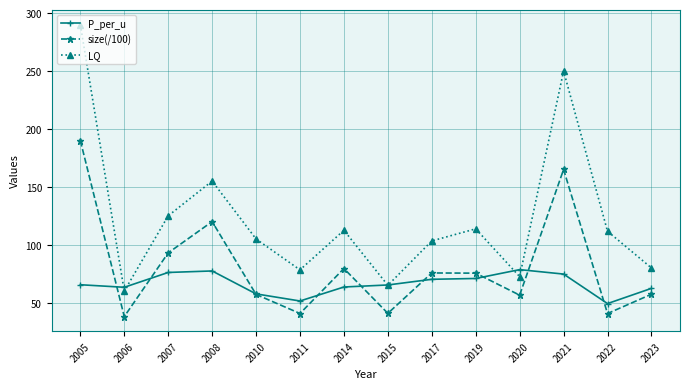

How many categories are shown in the chart?

14